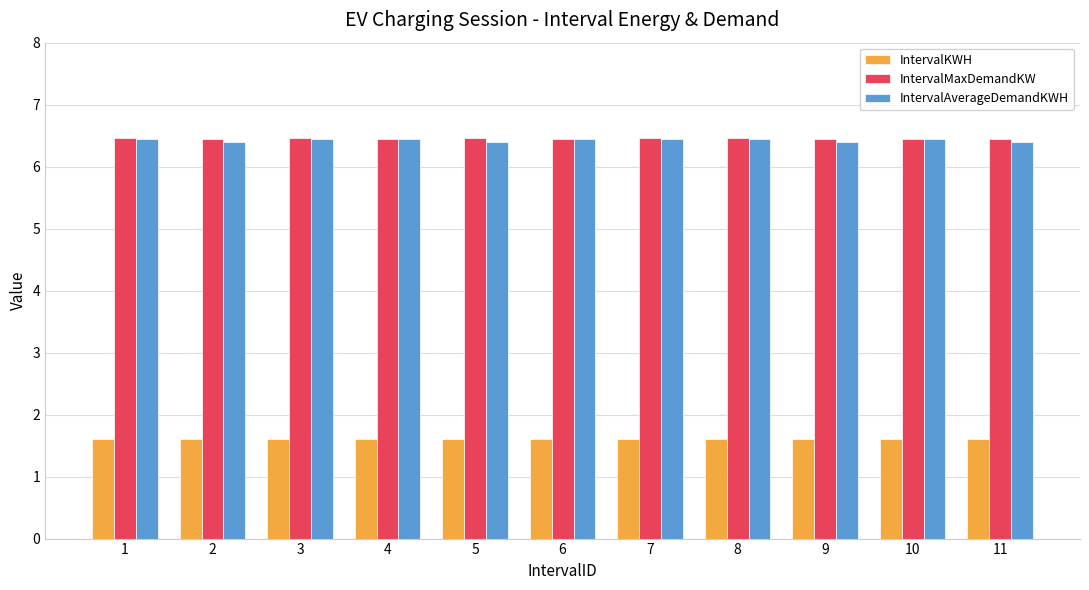

Is the value of IntervalAverageDemandKWH at 6 greater than the value of IntervalKWH at 5?

Yes